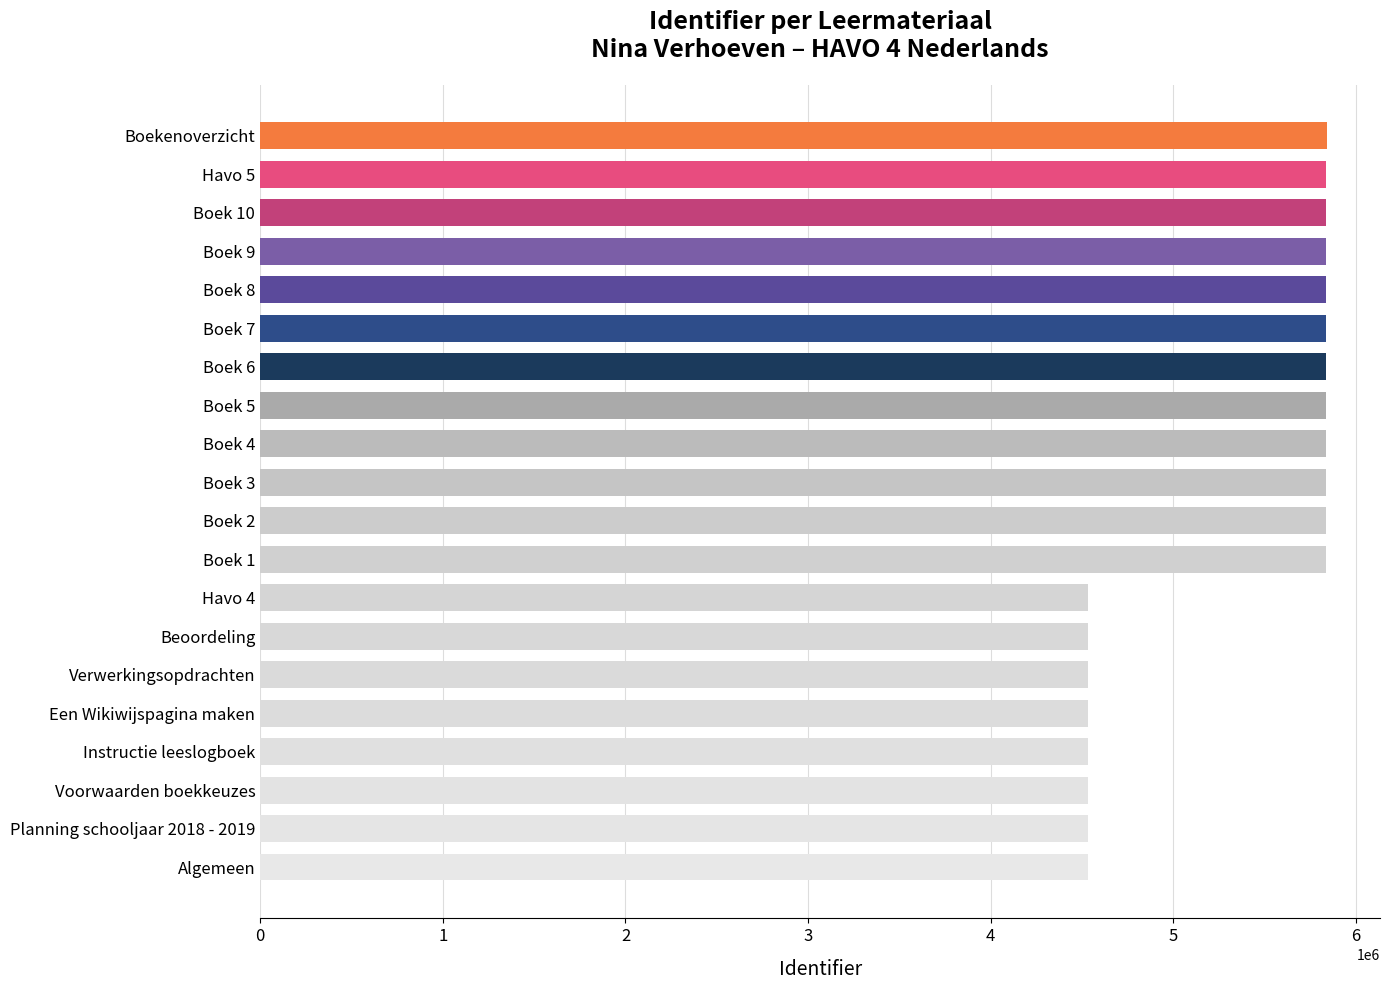

Count the number of categories in the chart.

20